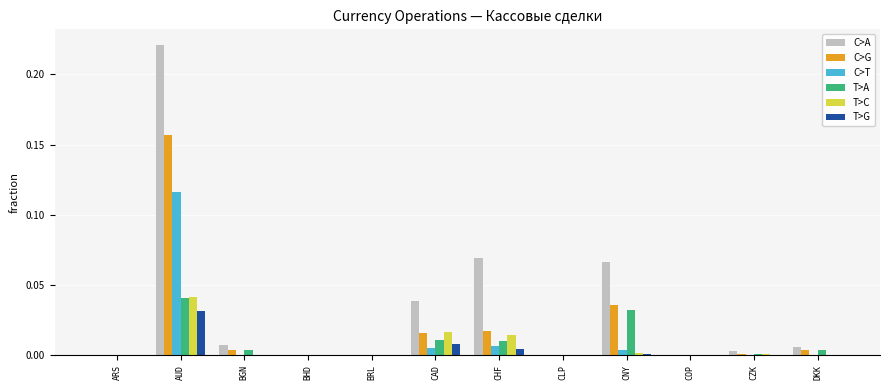

What is the total value across all series at AUD?

0.6